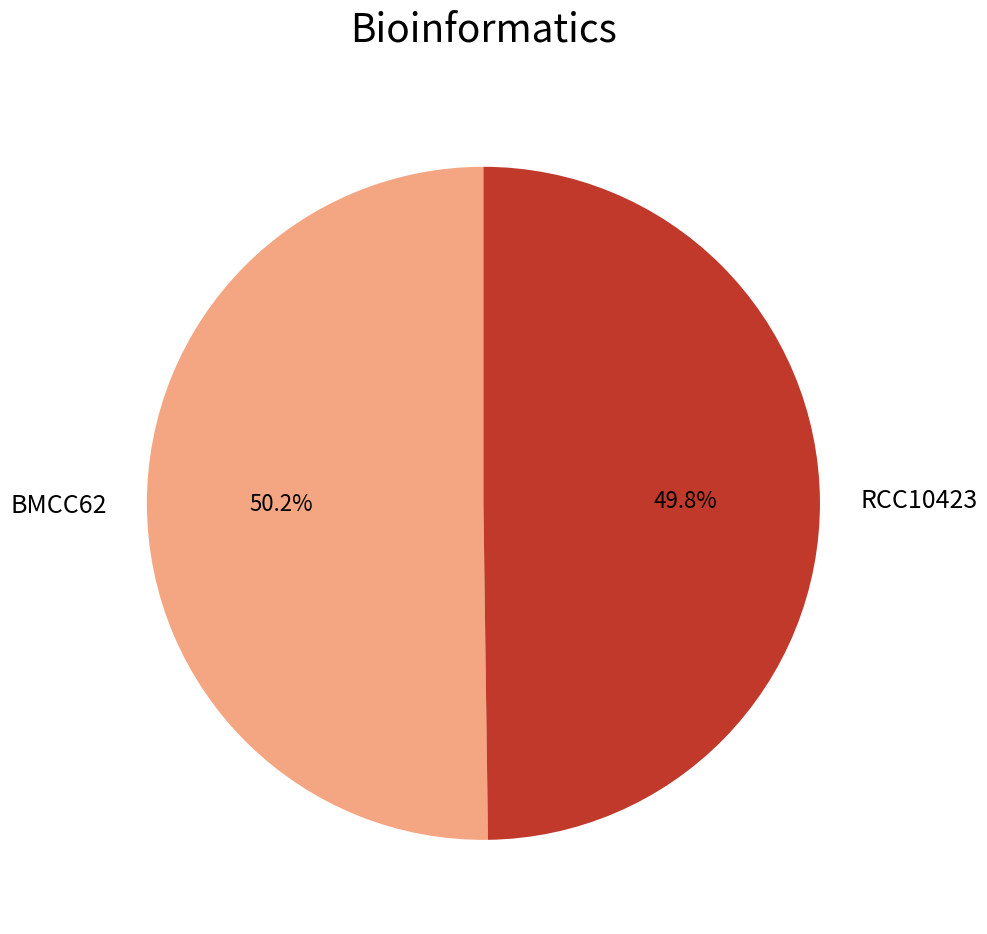

Is it true that RCC10423 is 40% of the pie?

False